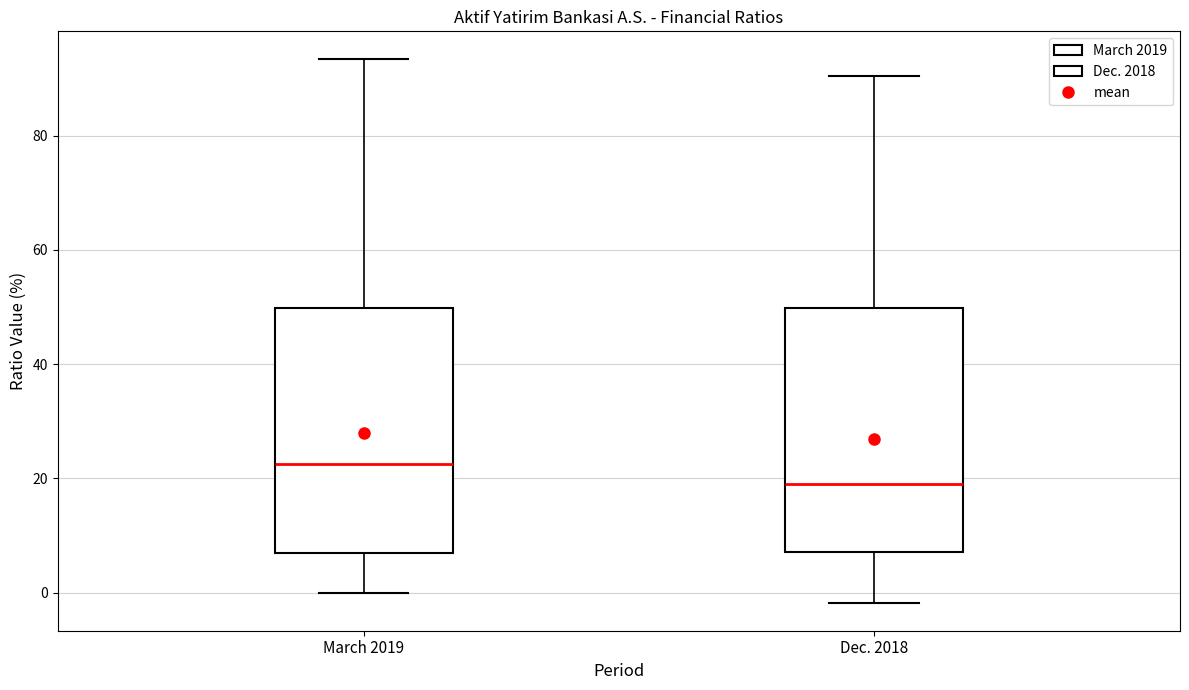

Reading left to right, read every box against the y-axis: the position of its median line, the range the box covers, and the ends of its whiskers. The values are not printed on the chart, so give them approximately, as read against the axis.

March 2019: median 22, box 6 to 50, whiskers 0 to 94
Dec. 2018: median 20, box 8 to 50, whiskers -2 to 90